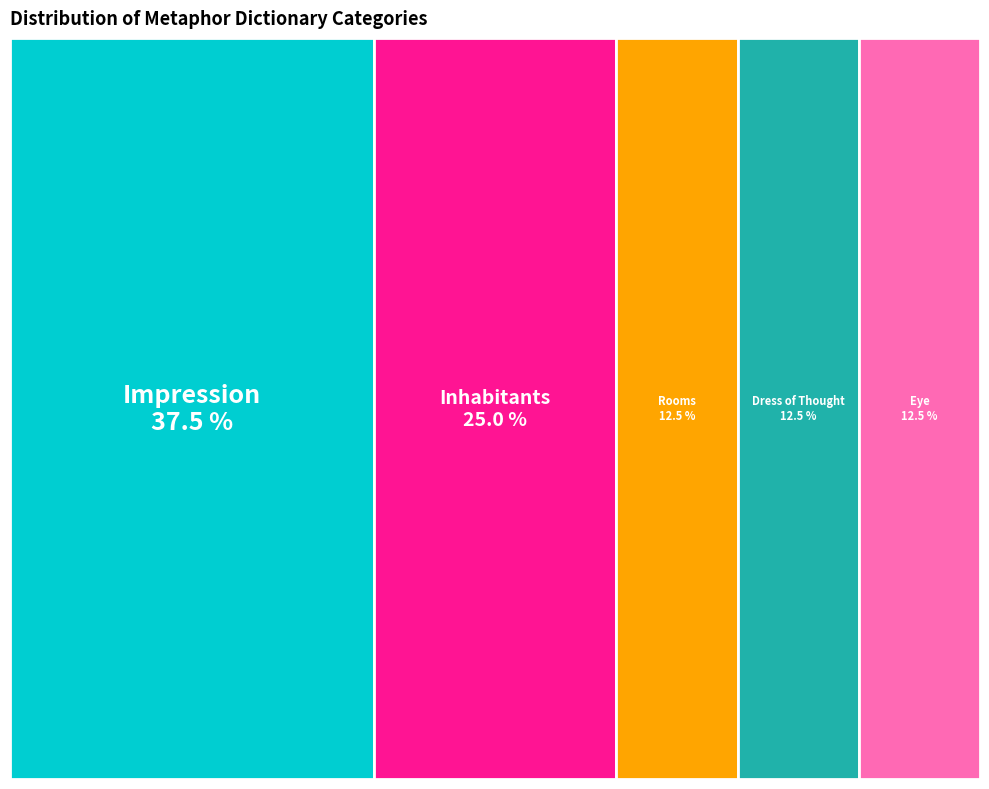

The Dress of Thought slice represents 12% of the pie. True or false?

True